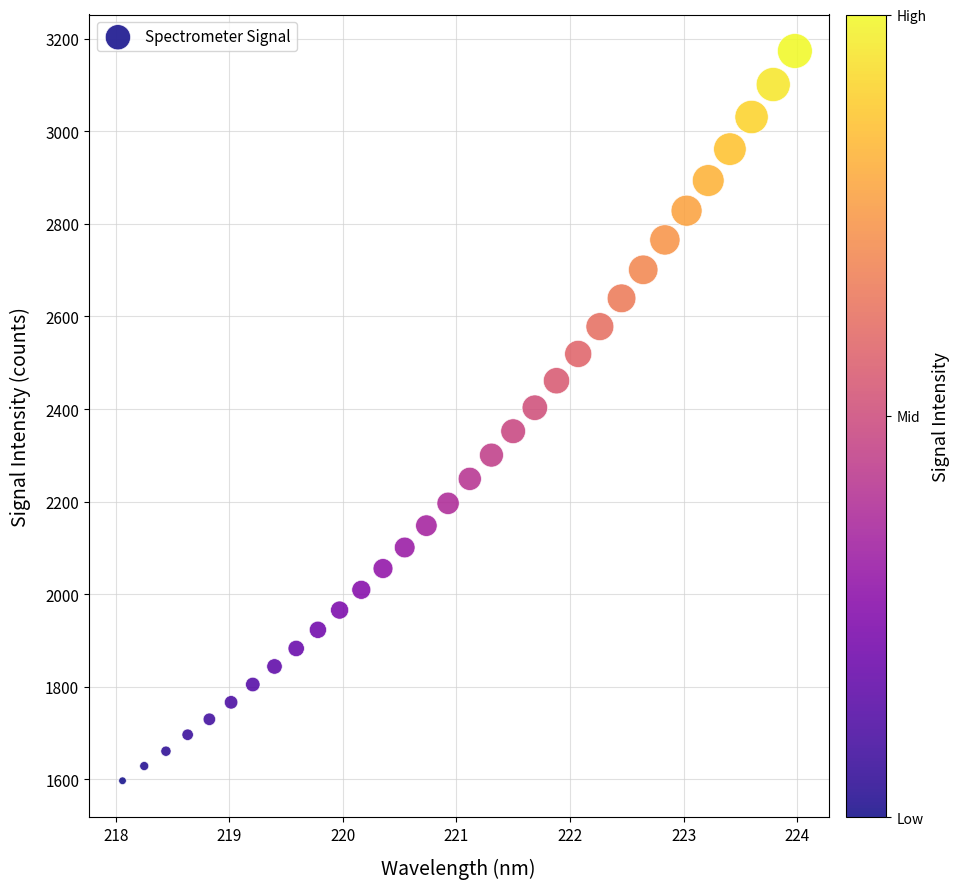

What is the range of X values (max minus min)?

5.9